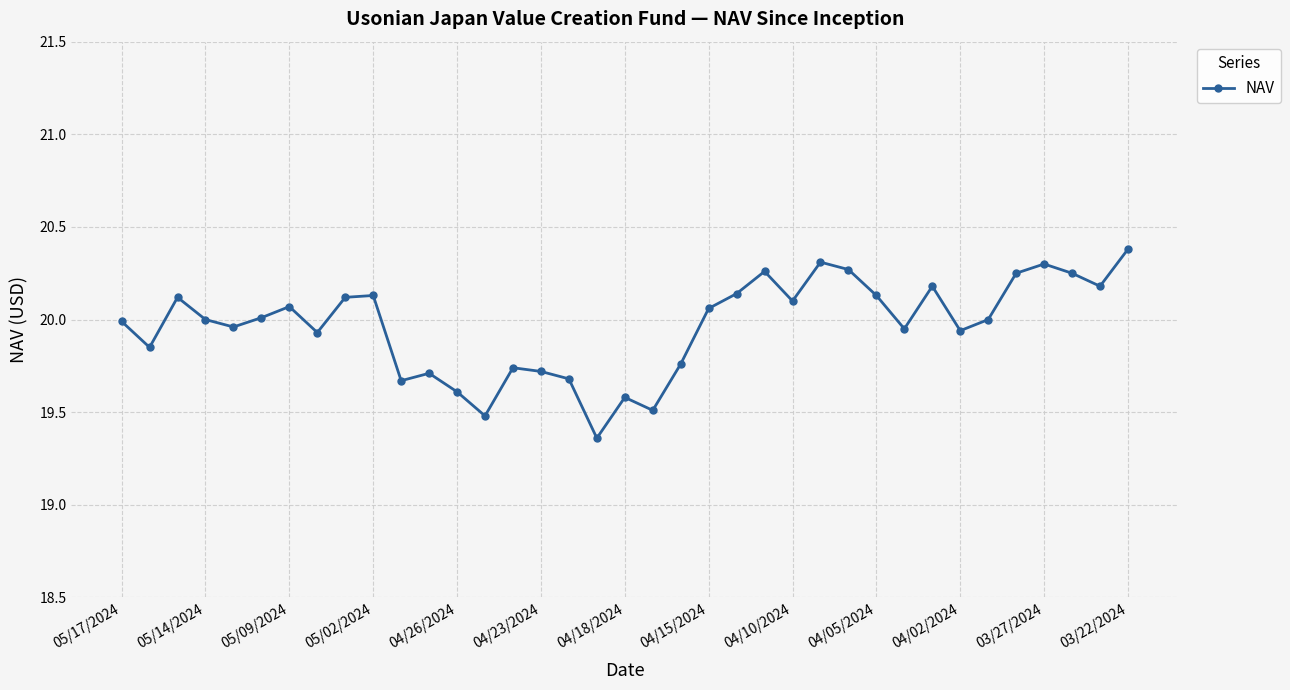

True or false: the data has more than 2 interior local peaks.

True